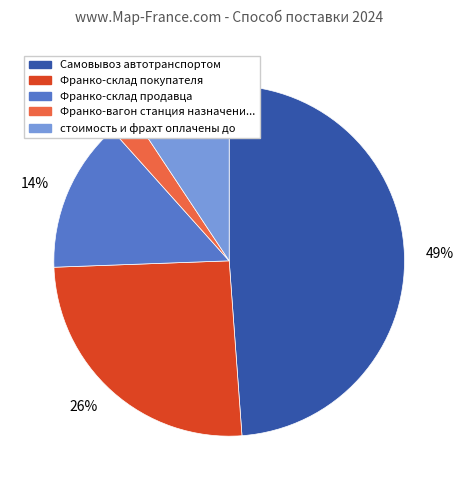

Approximately how many times larger is the value at 49% compared to 14%?

3.5